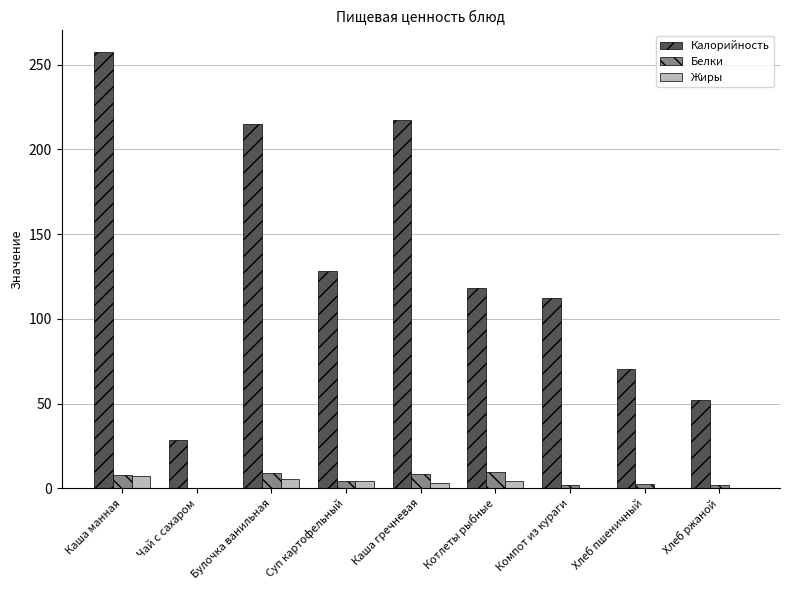

Which series has the largest total across all categories?

Калорийность